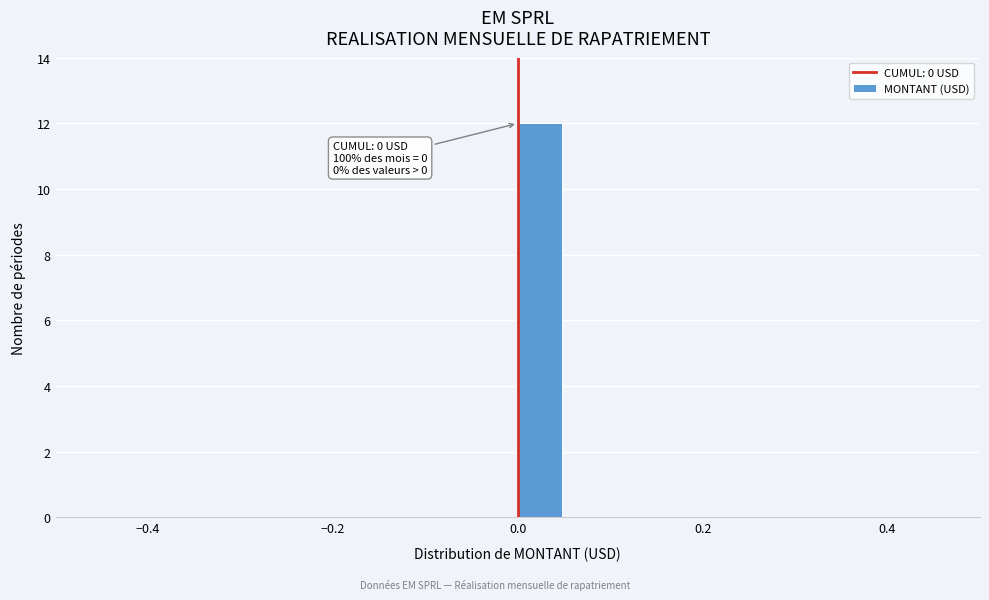

Read against the x-axis, roughly where is the centre of the tallest bar?

0.02